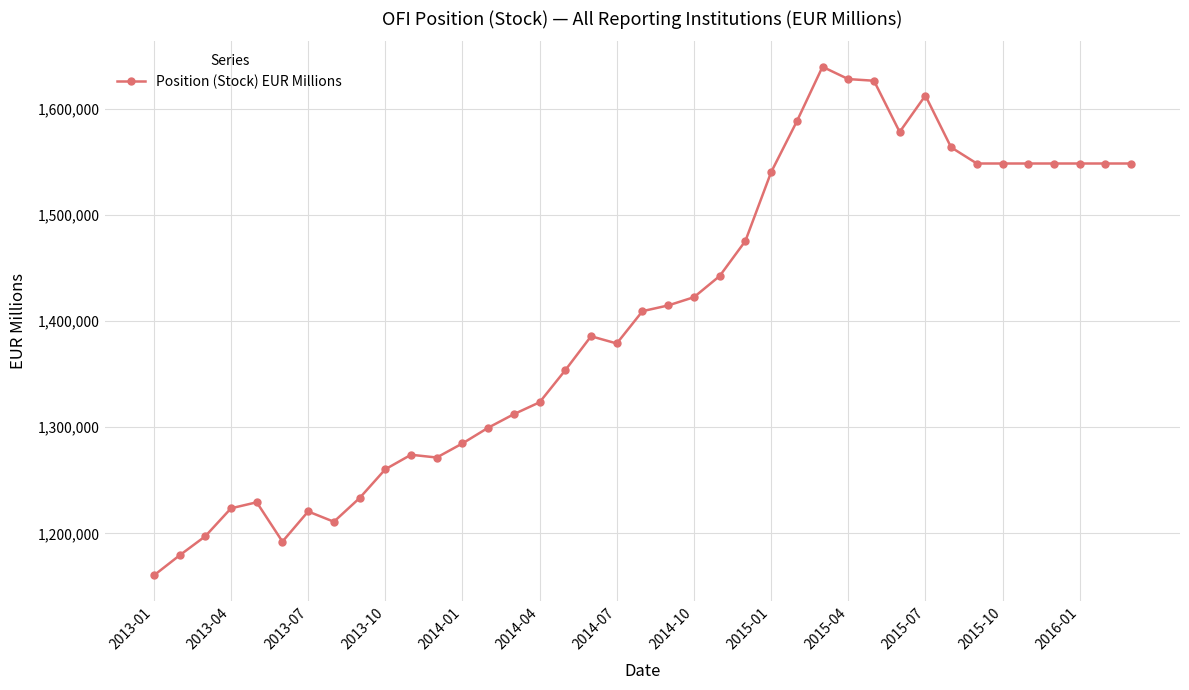

How many data points are less than 1409298?

19